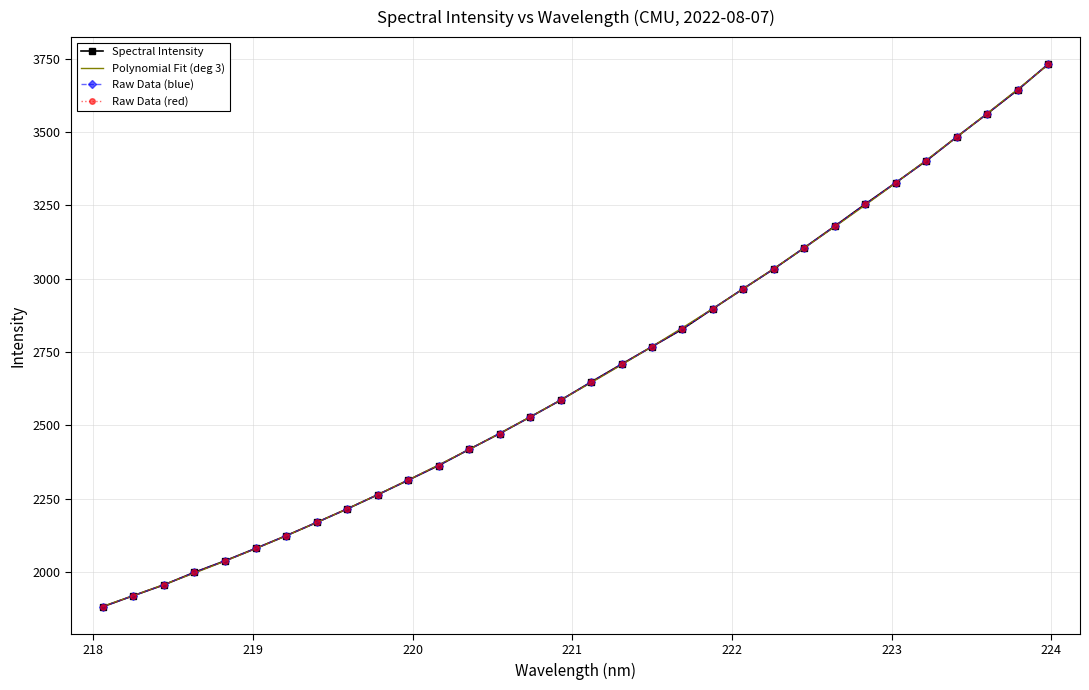

True or false: Raw Data (blue) has more than 1 points higher than both neighbors.

False